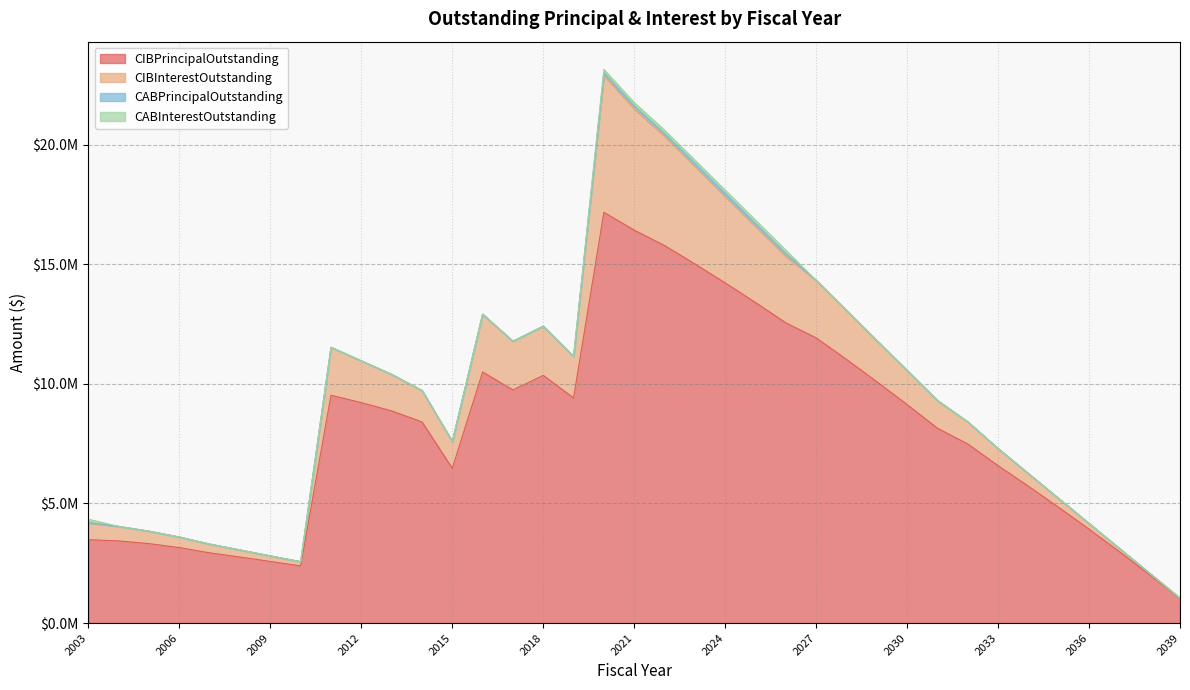

What is the value of the CIBPrincipalOutstanding point at the 29th from the left?

8144000.0